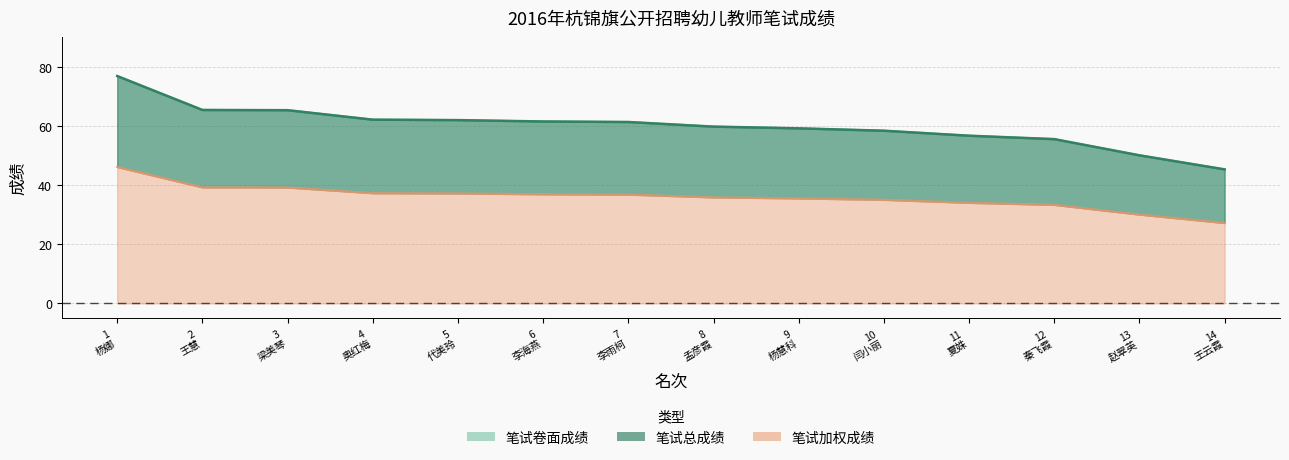

List the series in order of their peak value, highest first.

笔试卷面成绩, 笔试总成绩, 笔试加权成绩